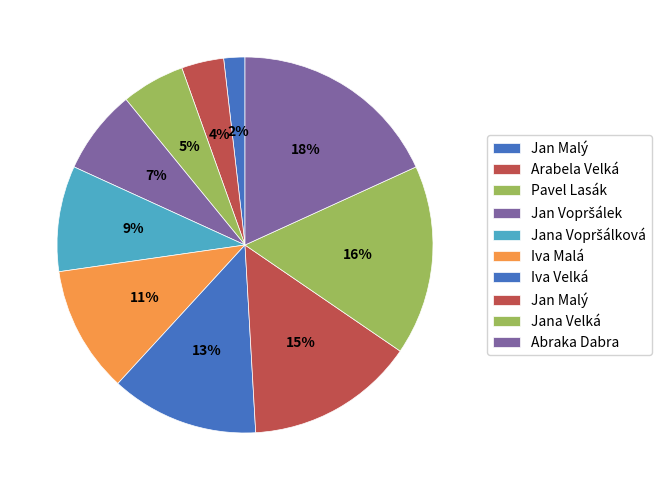

Rank the categories by value from highest to lowest.

Abraka Dabra, Jana Velká, Jan Malý, Iva Velká, Iva Malá, Jana Vopršálková, Jan Vopršálek, Pavel Lasák, Arabela Velká, Jan Malý